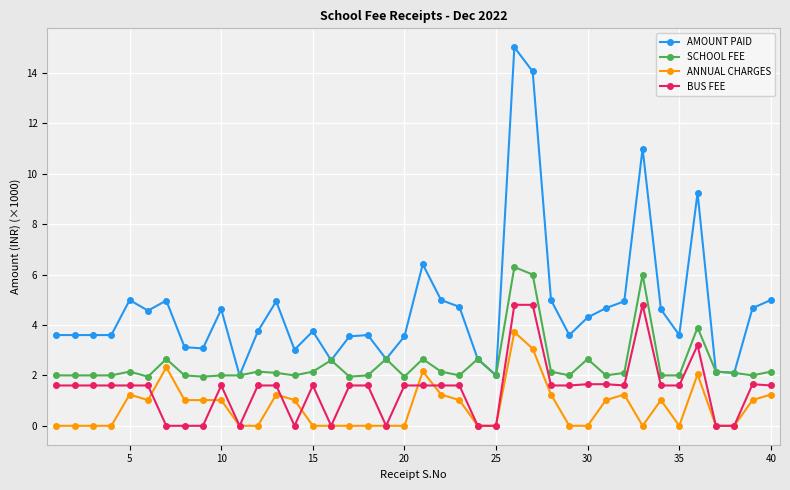

What are all the series names shown in the legend?

AMOUNT PAID, SCHOOL FEE, ANNUAL CHARGES, BUS FEE